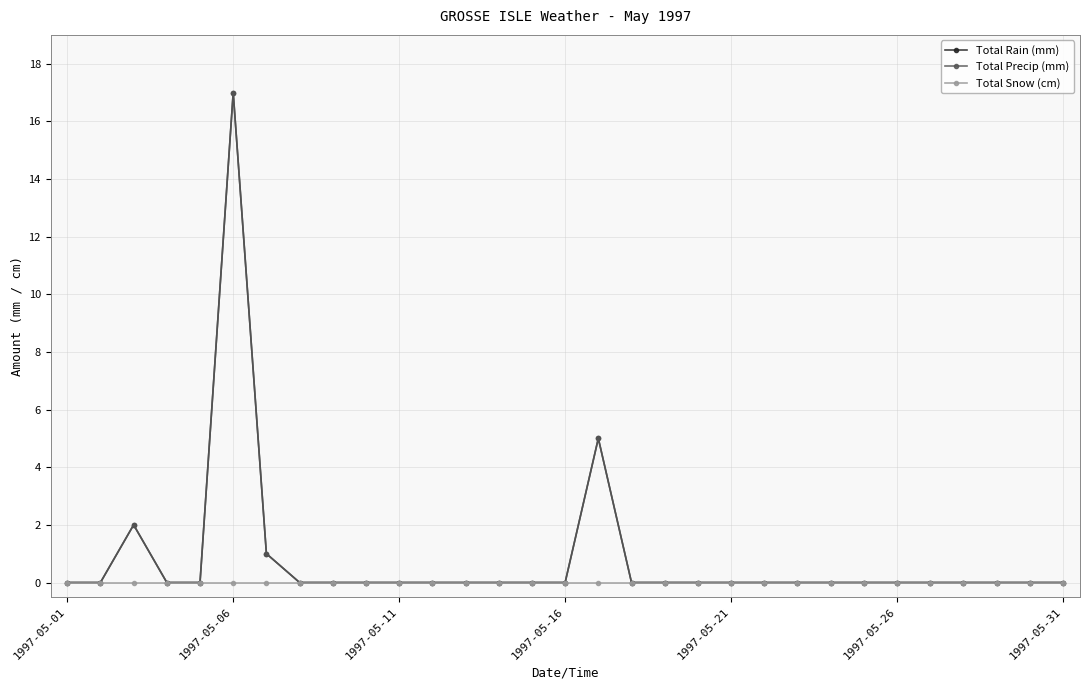

Reading right to left, extract all data points from this chart.

Total Rain (mm): 0	0	0	0	0	0	0	0	0	0	0	0	0	0	5	0	0	0	0	0	0	0	0	0	1	17	0	0	2	0	0
Total Precip (mm): 0	0	0	0	0	0	0	0	0	0	0	0	0	0	5	0	0	0	0	0	0	0	0	0	1	17	0	0	2	0	0
Total Snow (cm): 0	0	0	0	0	0	0	0	0	0	0	0	0	0	0	0	0	0	0	0	0	0	0	0	0	0	0	0	0	0	0